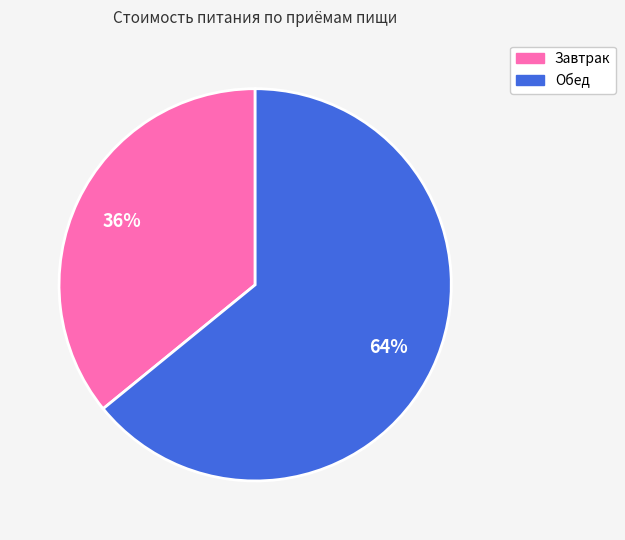

To the nearest percent, what percentage of the pie is Завтрак?

36%